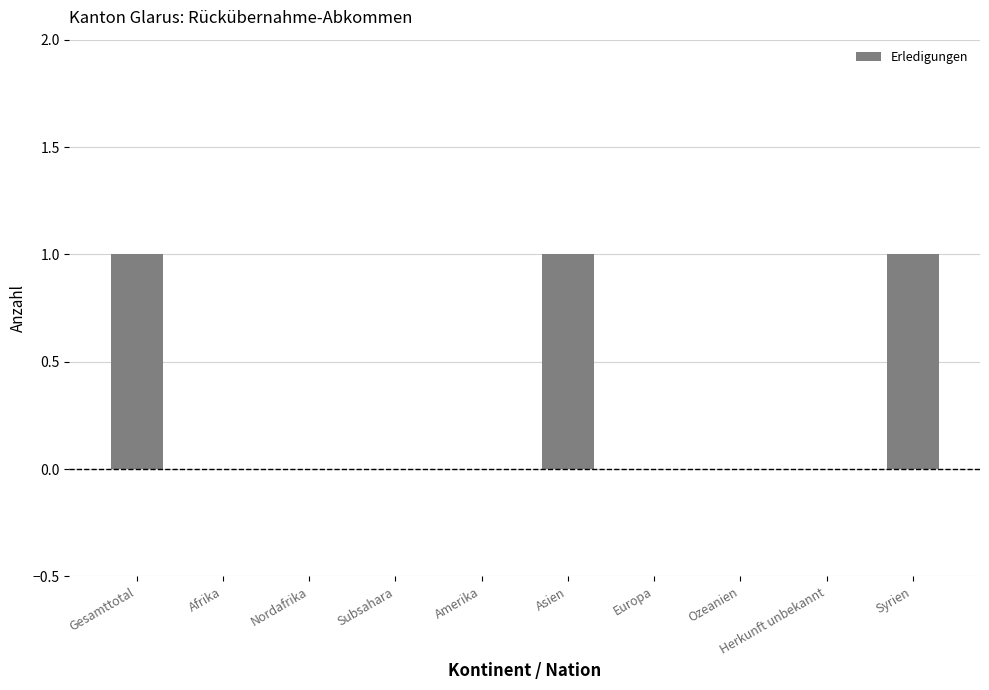

What is the ratio of the value at Asien to the value at Gesamttotal?

1.0